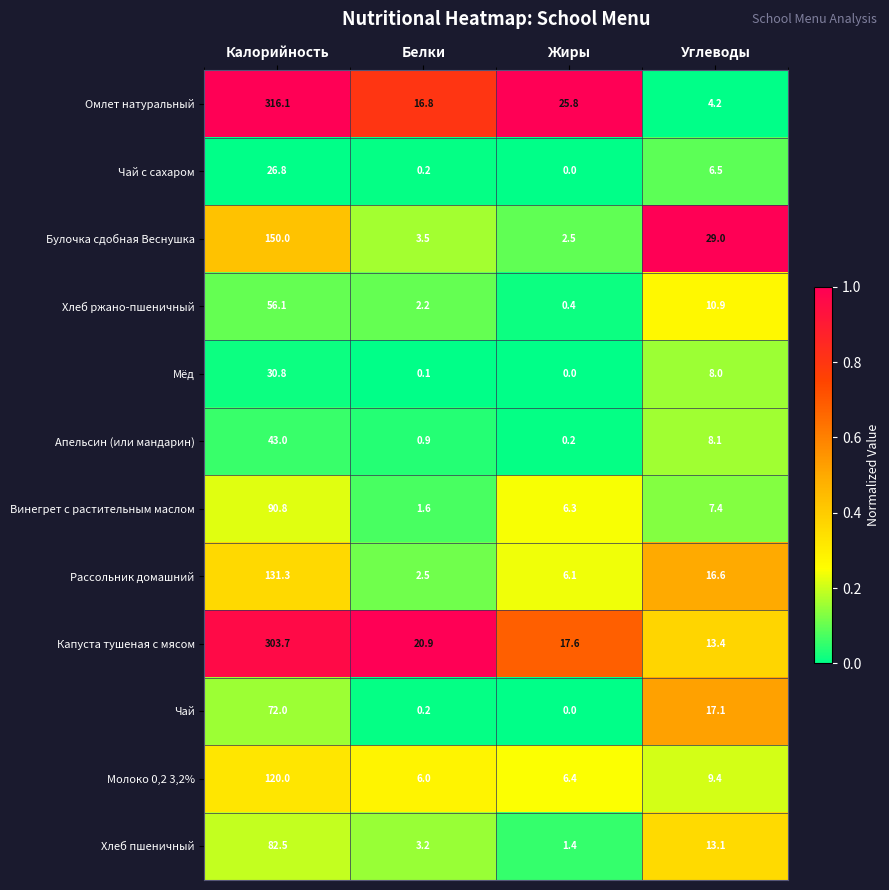

Which series has the largest range (max minus min)?

Омлет натуральный